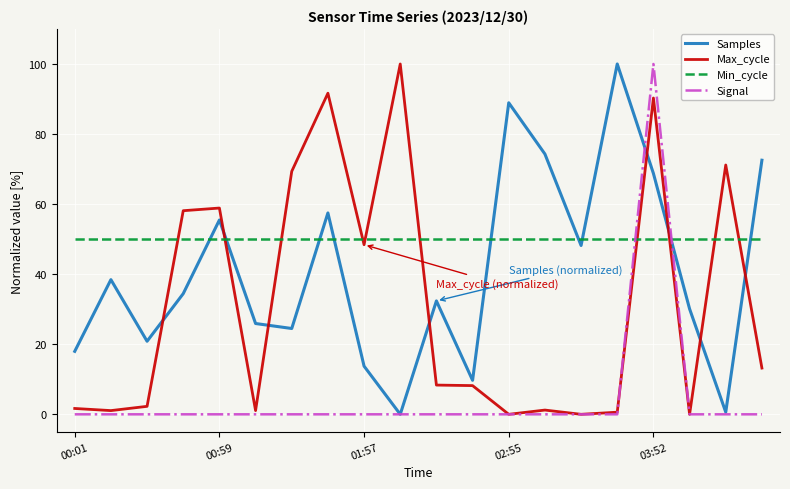

What is the greatest value displayed?

100.0